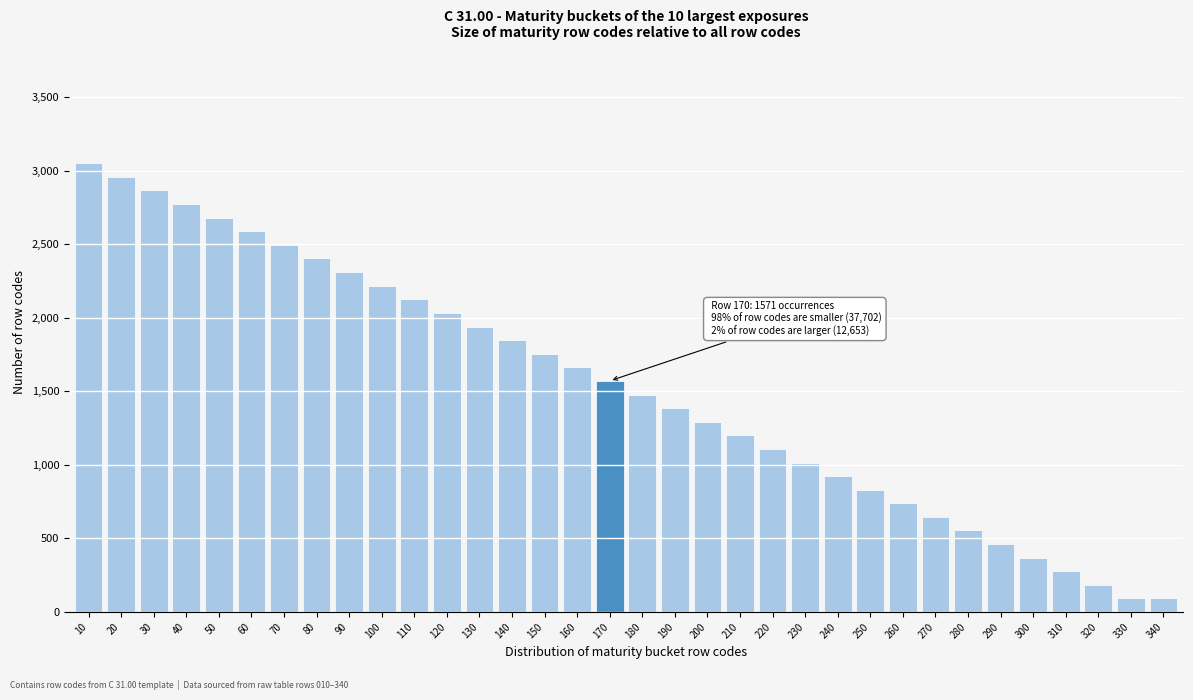

True or false: the data shows 547 at 240.

False